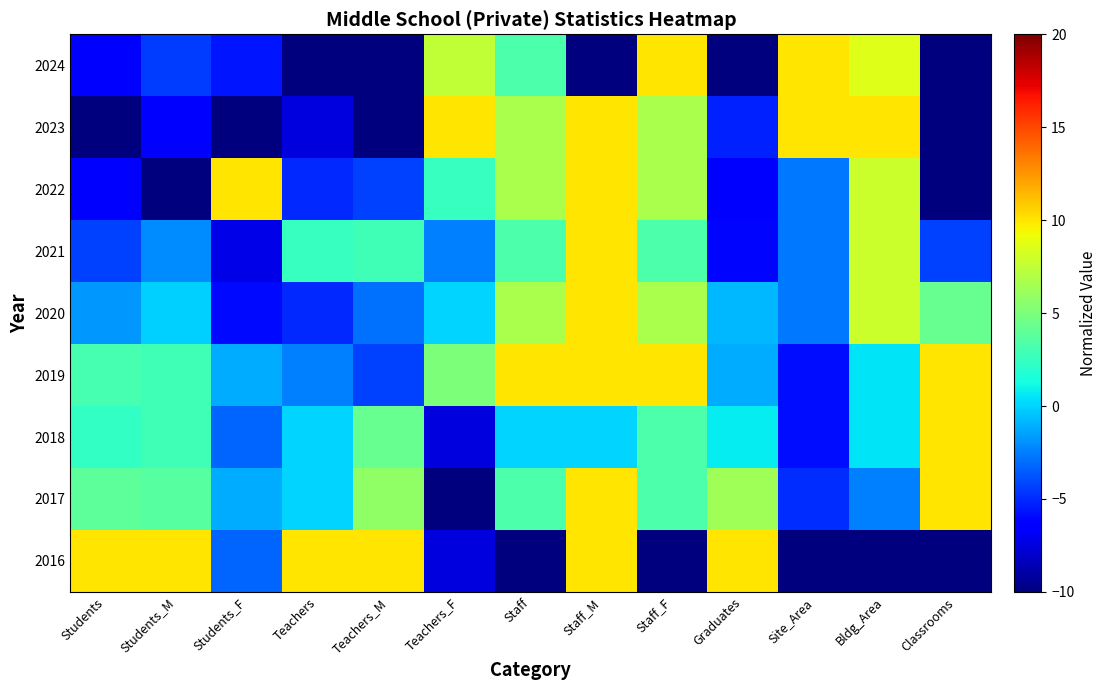

What is the difference between the highest and lowest values at Students_F?

20.0